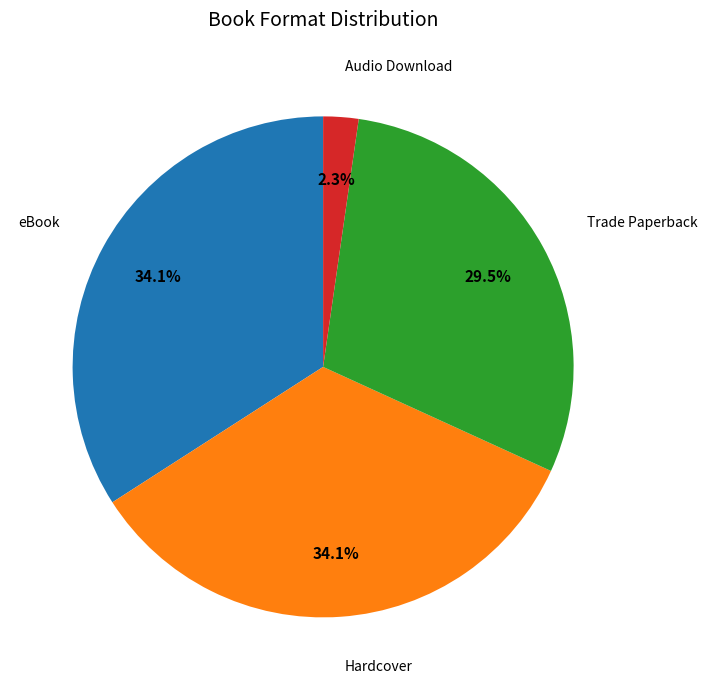

How many slices are in this pie chart?

4